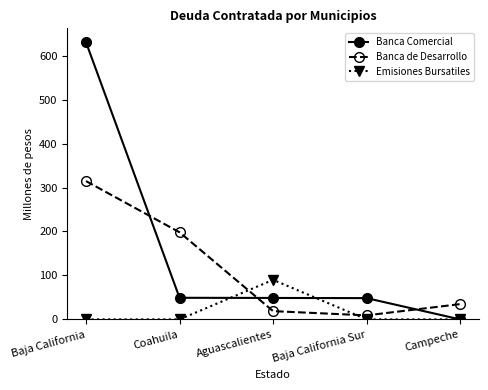

Does the chart display data point markers on the line(s)?

Yes